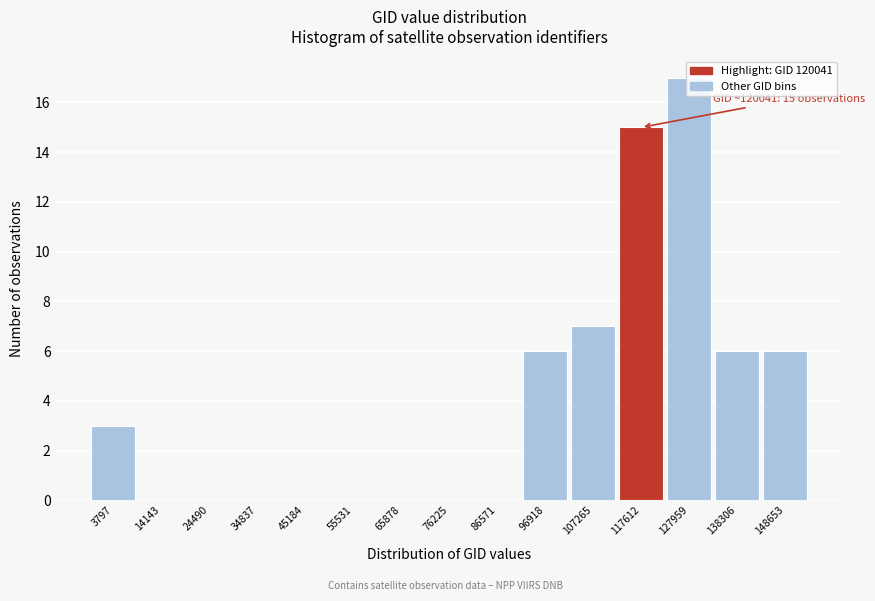

At which category does the chart reach its peak across all series?

127959